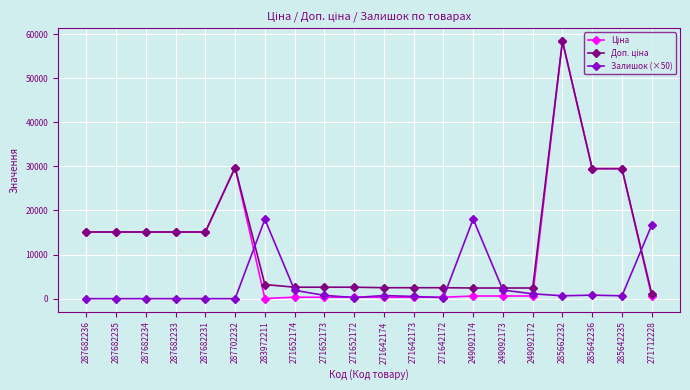

What is the difference between the maximum and minimum values in the Залишок (×50) series?

18050.0